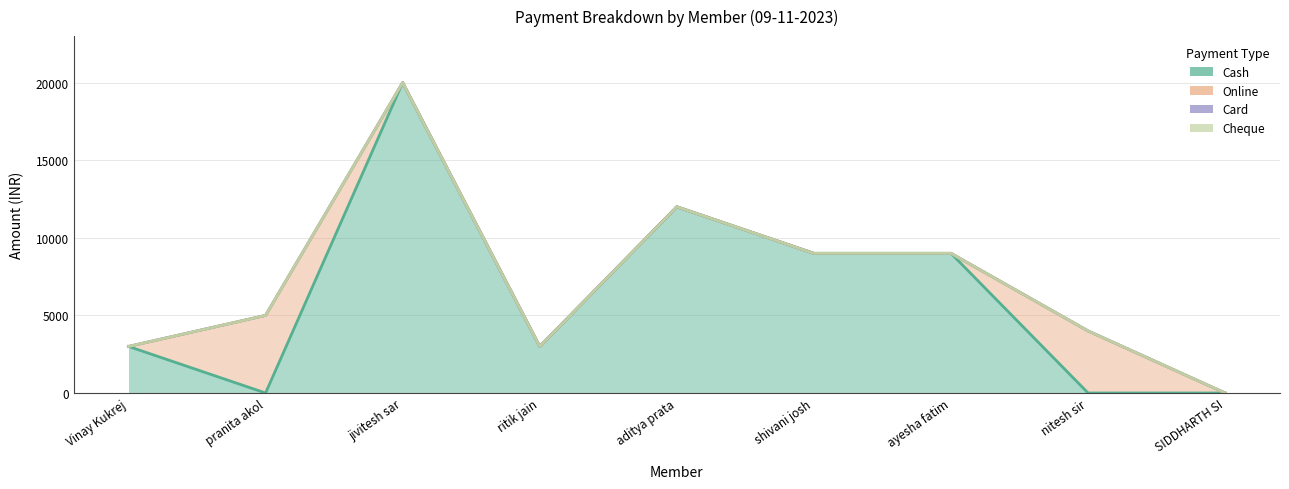

Reading left to right, transcribe all the data shown in this chart.

Cash: 3000	0	20000	3000	12000	9000	9000	0	0
Online: 0	5000	0	0	0	0	0	4000	0
Card: 0	0	0	0	0	0	0	0	0
Cheque: 0	0	0	0	0	0	0	0	0